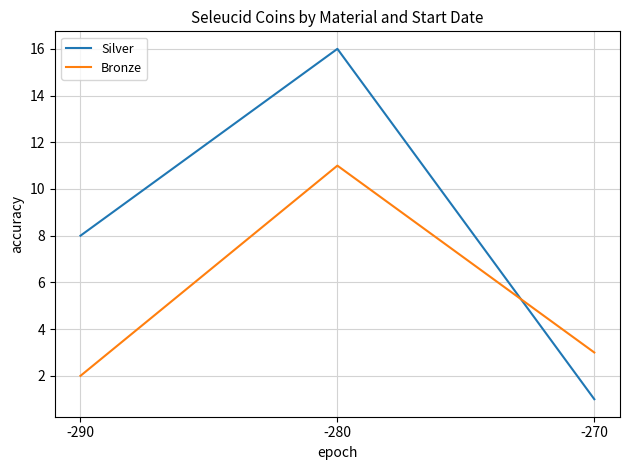

Which category has the lowest value in the Silver series?

-270